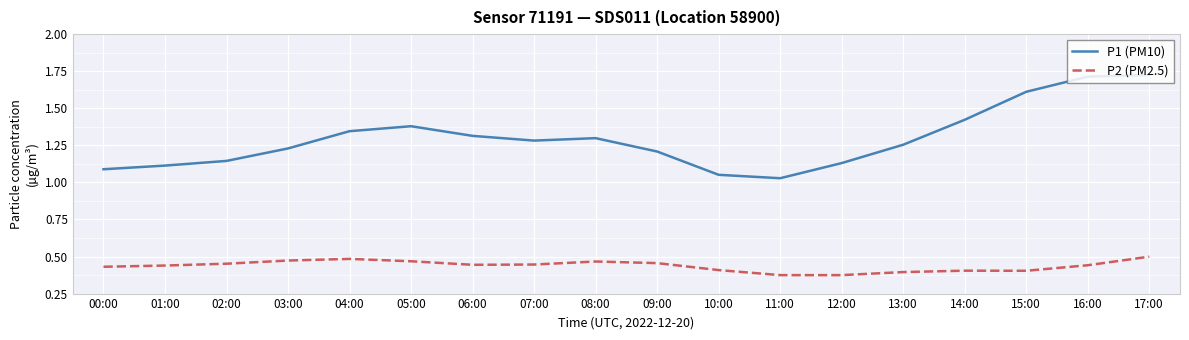

What position from the right is 16:00?

2